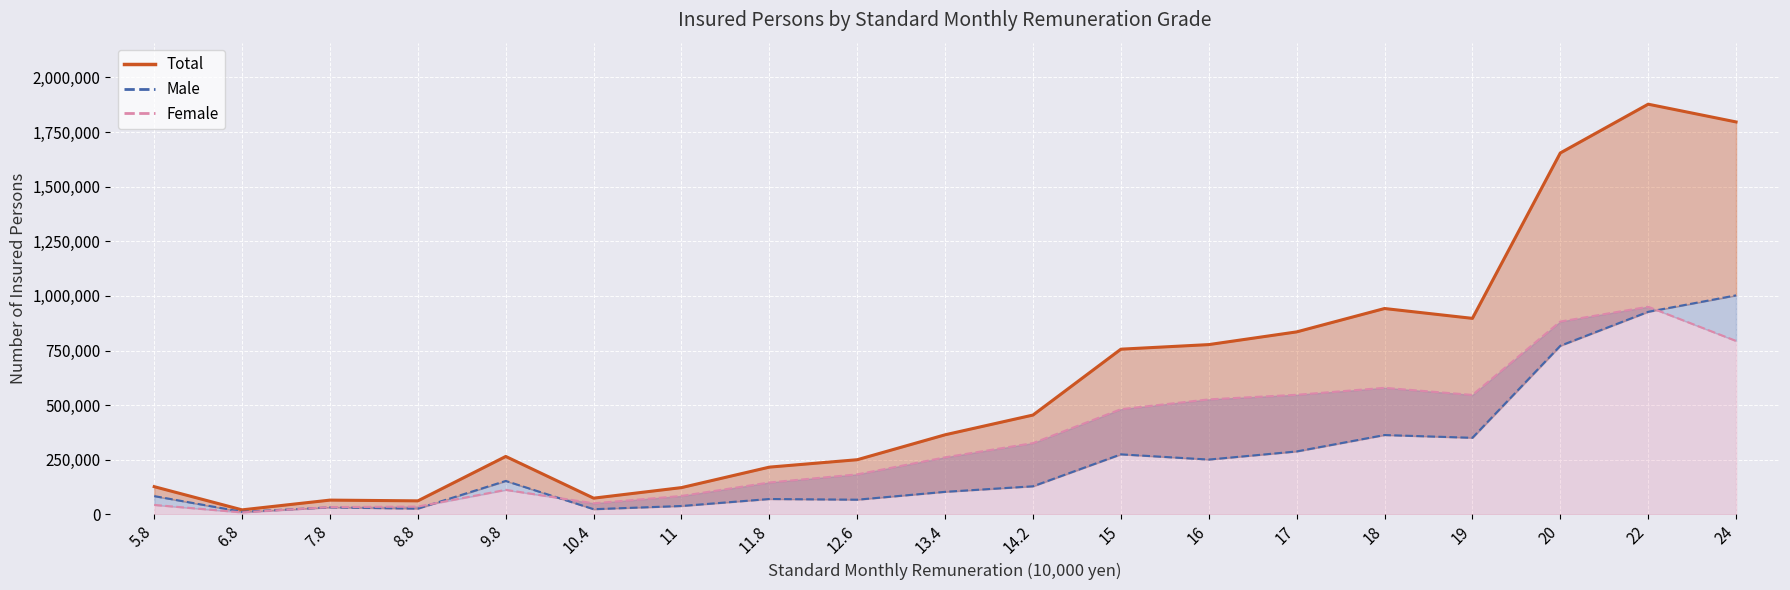

What are all the series names shown in the legend?

Total (line), Male (line), Female (line)